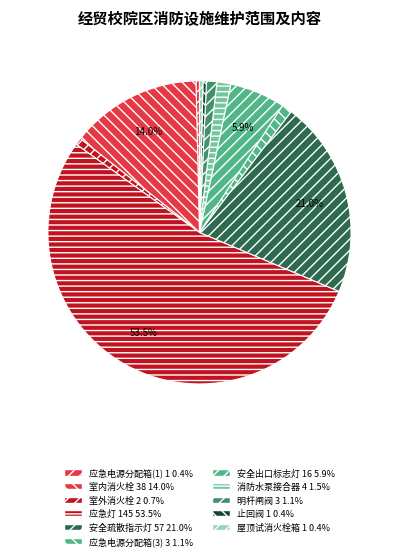

What is the largest slice in the pie chart?

应急灯